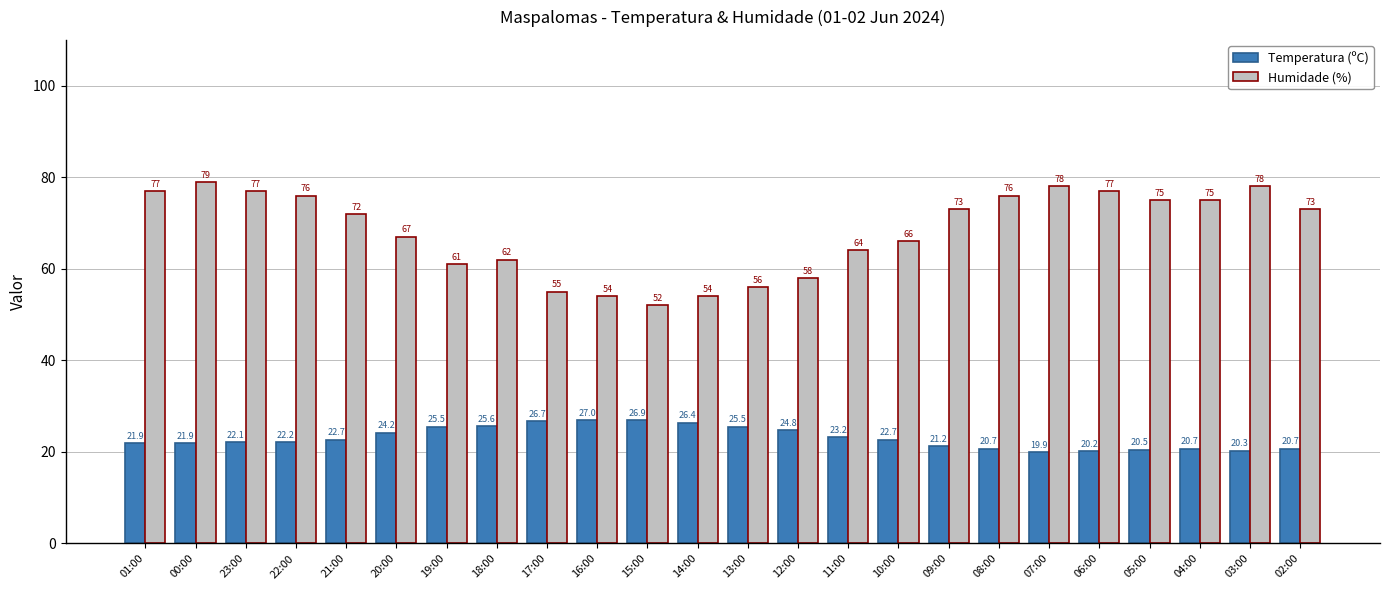

What is the approximate value of Humidade (%) at 22:00?

76.0